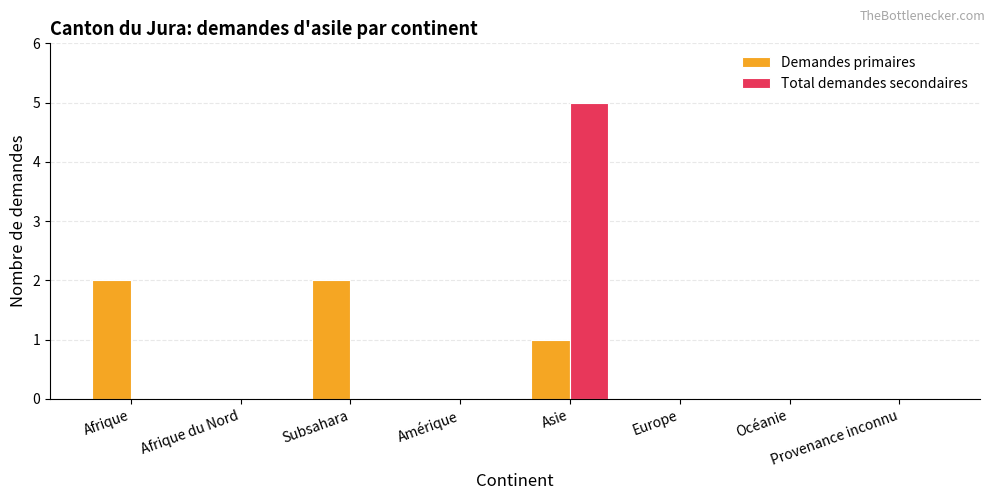

What is the spread (max minus min) of values at Afrique?

2